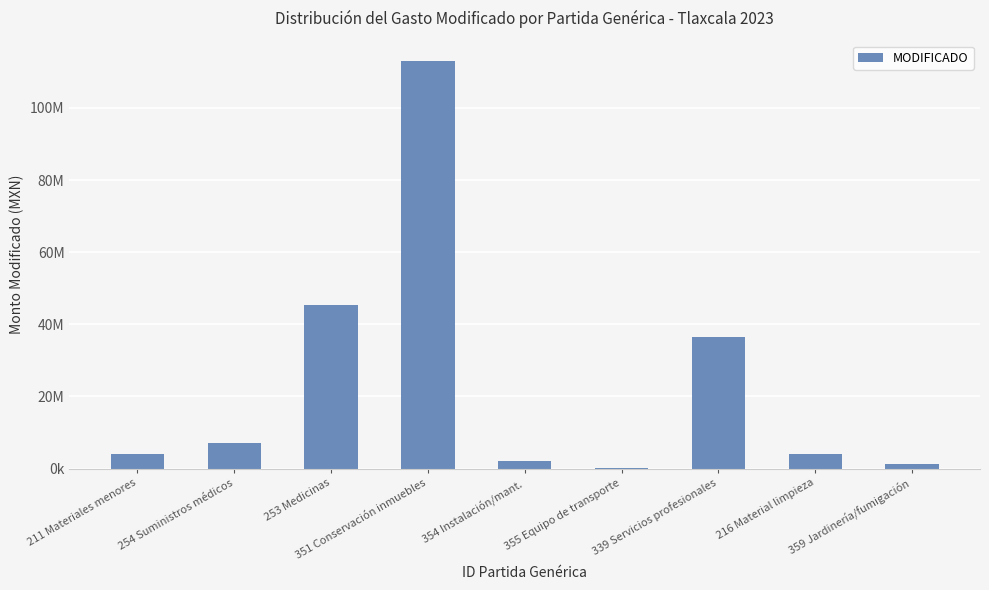

Rank the categories by value from highest to lowest.

351 Conservación inmuebles, 253 Medicinas, 339 Servicios profesionales, 254 Suministros médicos, 211 Materiales menores, 216 Material limpieza, 354 Instalación/mant., 359 Jardinería/fumigación, 355 Equipo de transporte